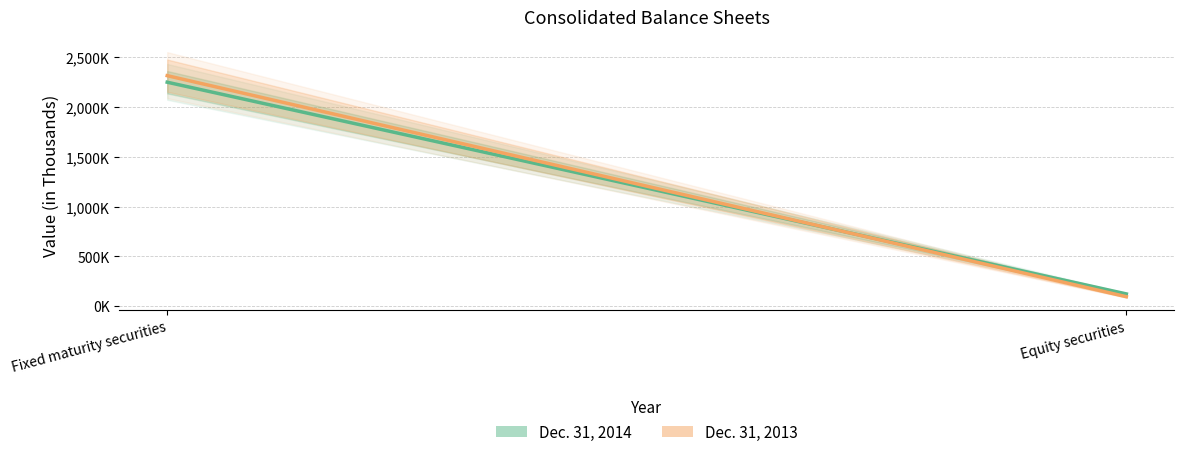

At which category is the sum across all series the highest?

Fixed maturity securities